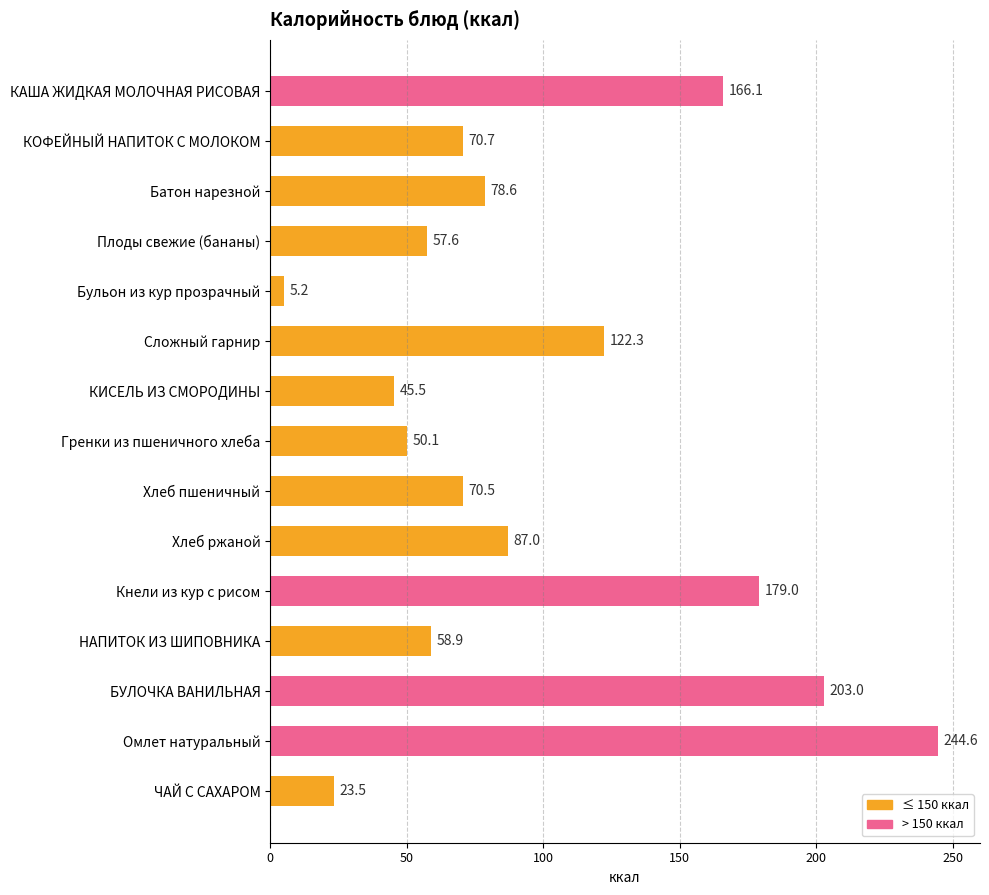

Where is the data nearest to the value 124?

Сложный гарнир